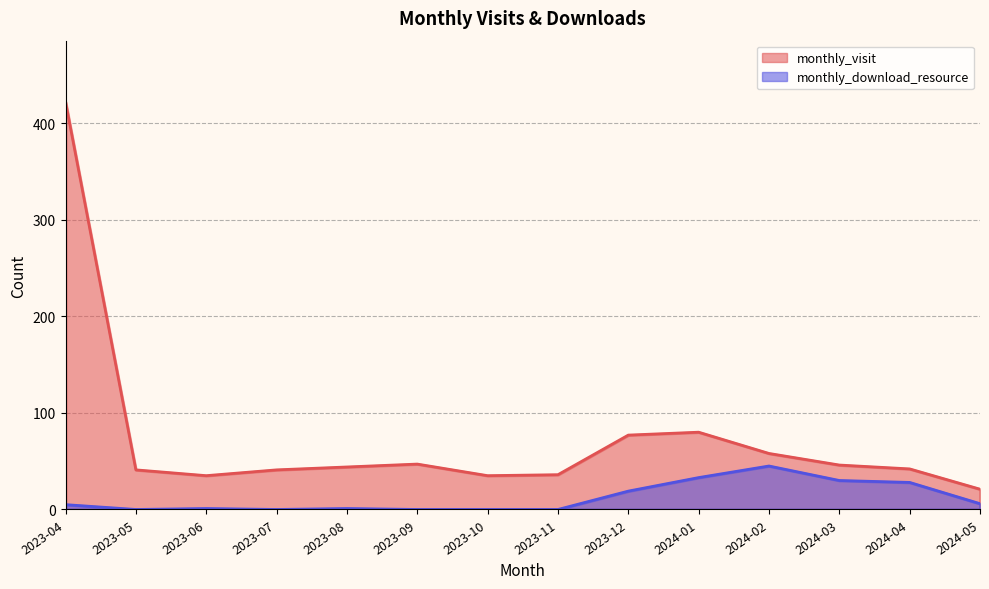

True or false: monthly_visit has a value of 35 at 2023-06.

True